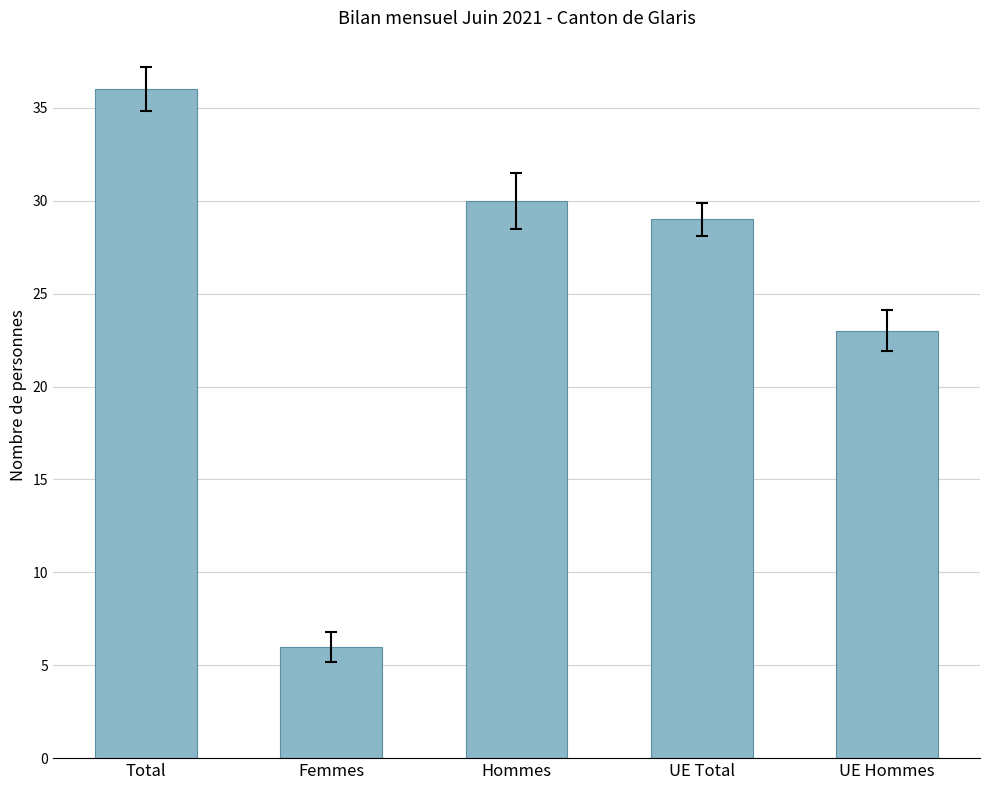

Is it true that the value at UE Hommes is 23?

True